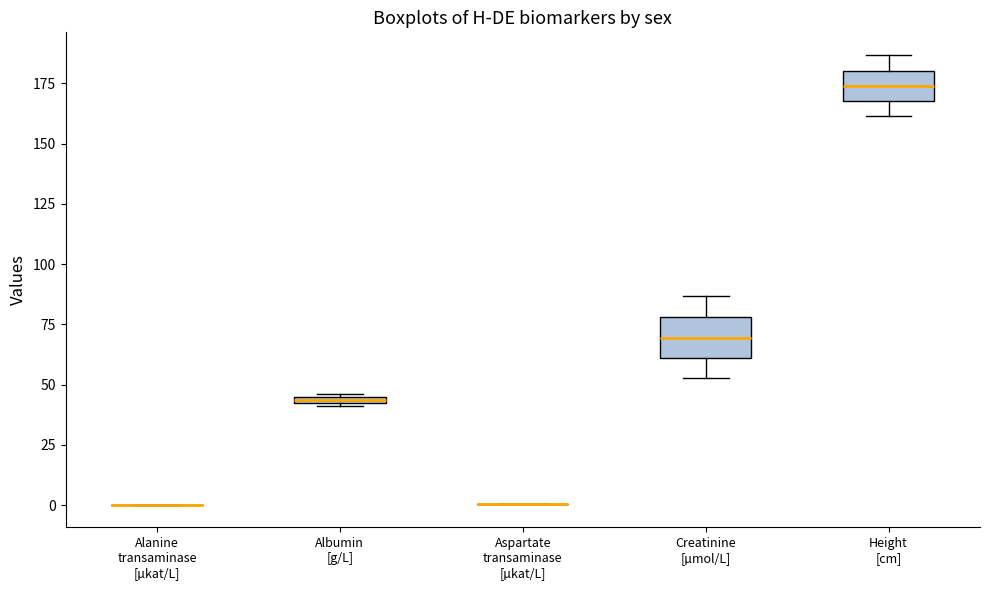

Where does the upper whisker of the box for Height [cm] end on the y-axis? The values are not printed on the chart, so give them approximately, as read against the axis.

185